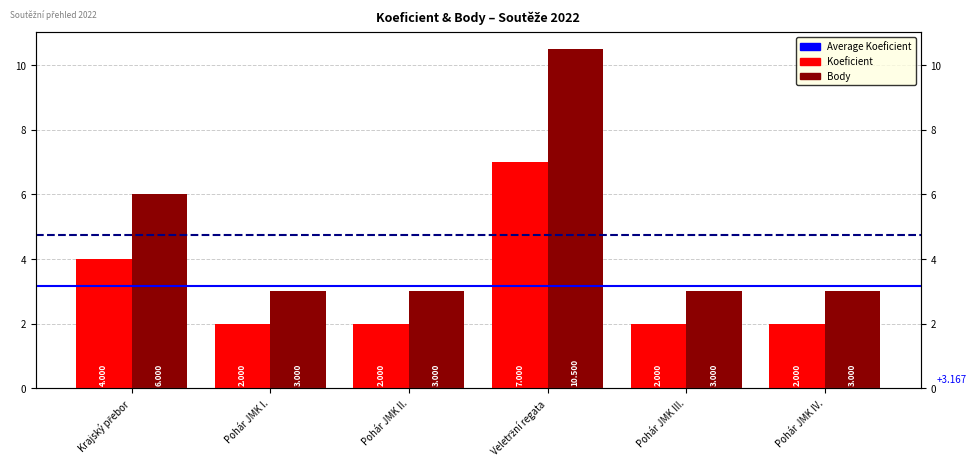

At which label does Koeficient reach its peak?

Veletržní regata